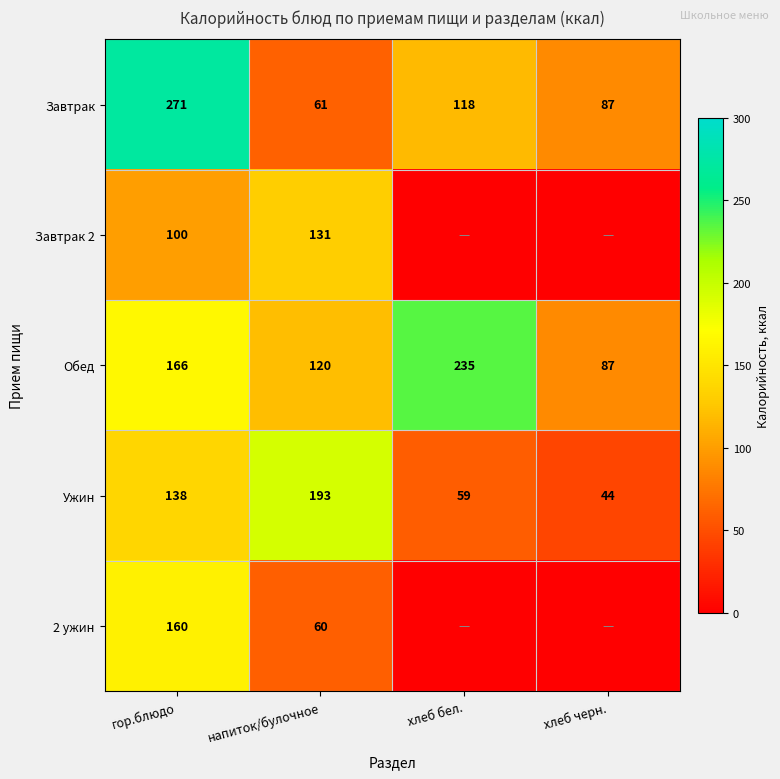

At which label is Завтрак closest to 166?

хлеб бел.